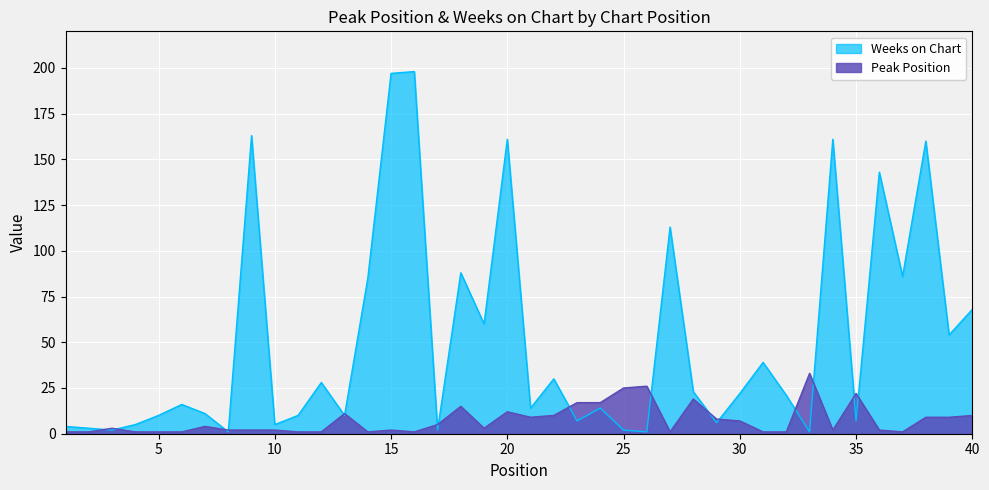

Where do Weeks on Chart and Peak Position first cross each other?

2 and 3